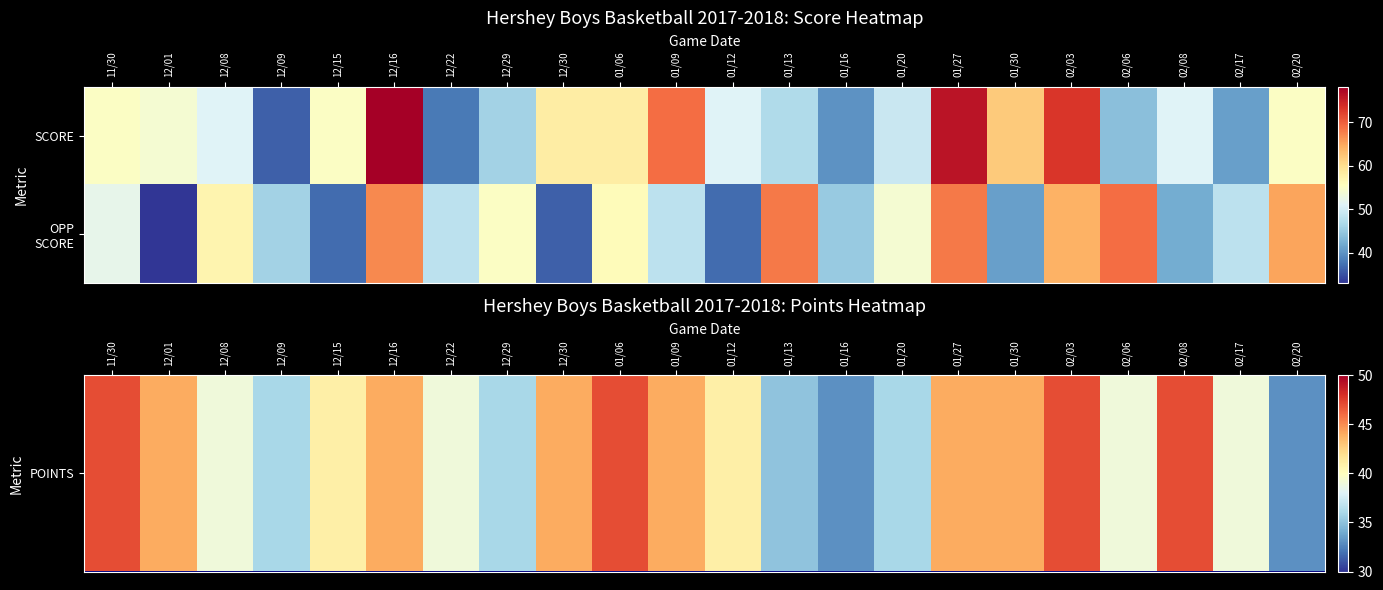

Count the number of data series in this chart.

2